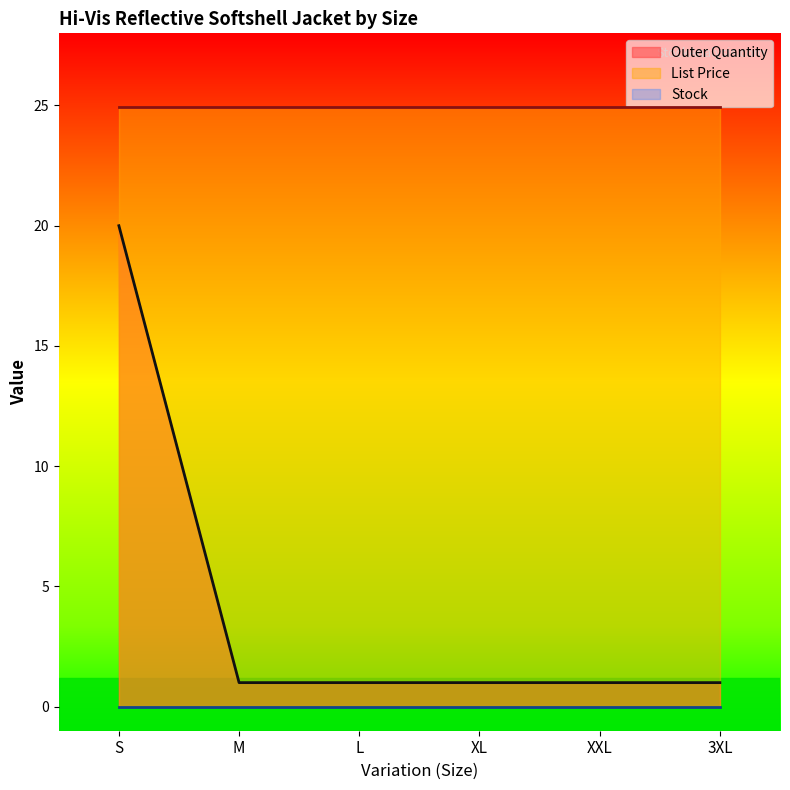

True or false: Stock and List Price cross at least once.

False